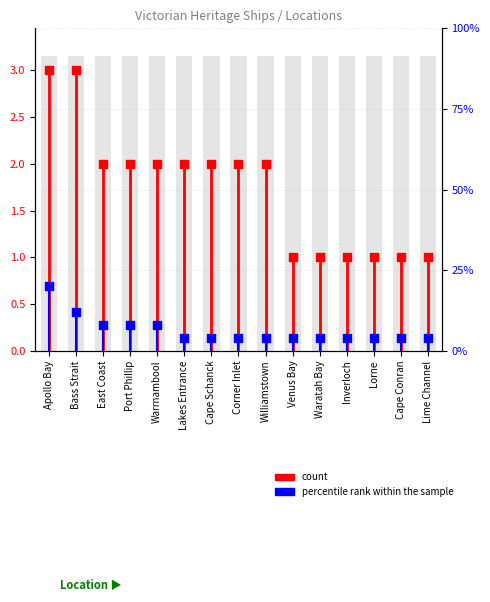

Approximately how many times larger is the value at Venus Bay compared to Lime Channel?

1.0